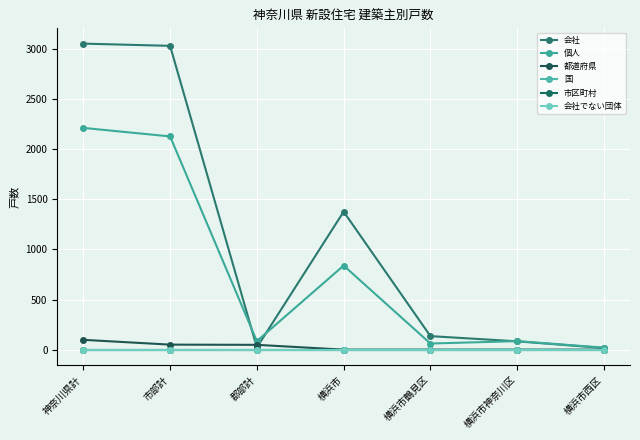

True or false: 国 and 会社 cross at least once.

False